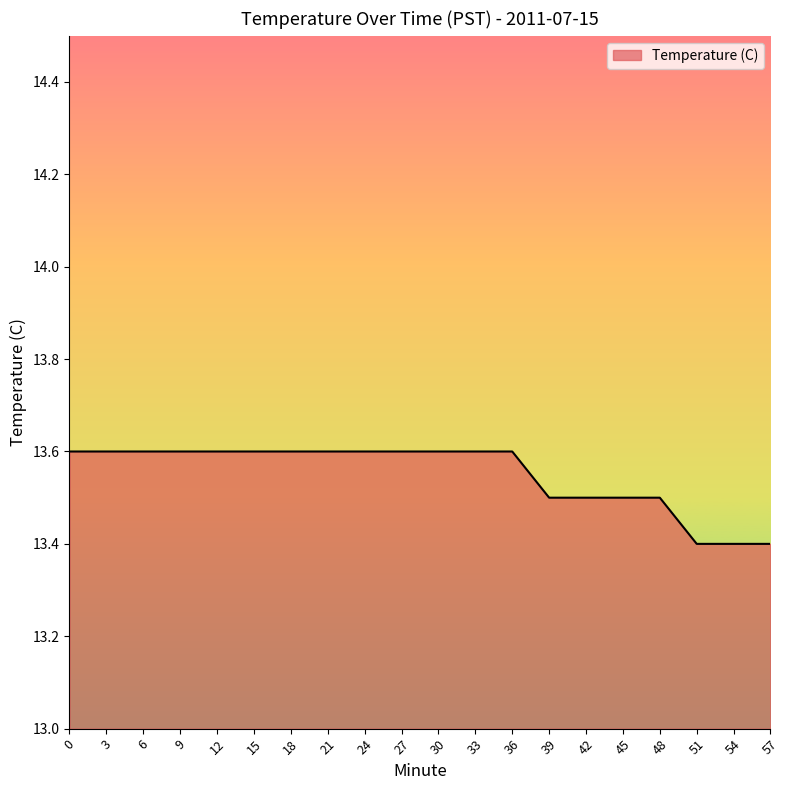

The value at 15 is 8.5. True or false?

False